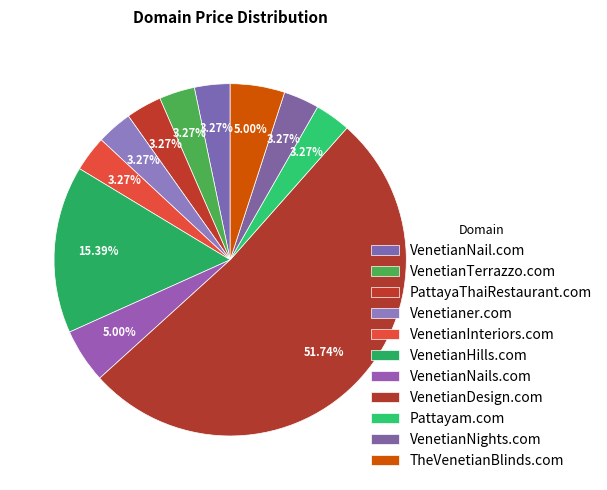

To the nearest percent, what percentage of the pie is PattayaThaiRestaurant.com?

3%